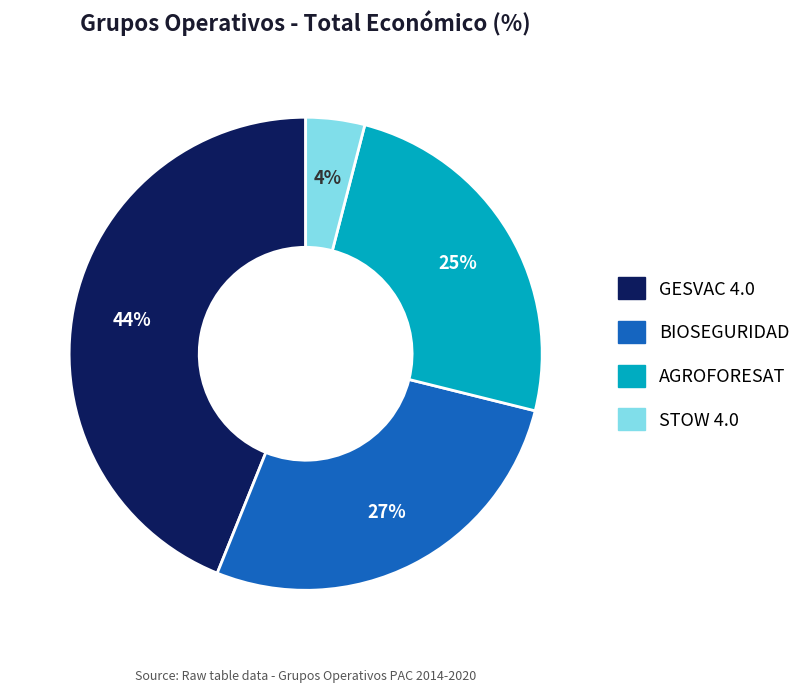

Is there a majority slice in this chart?

No